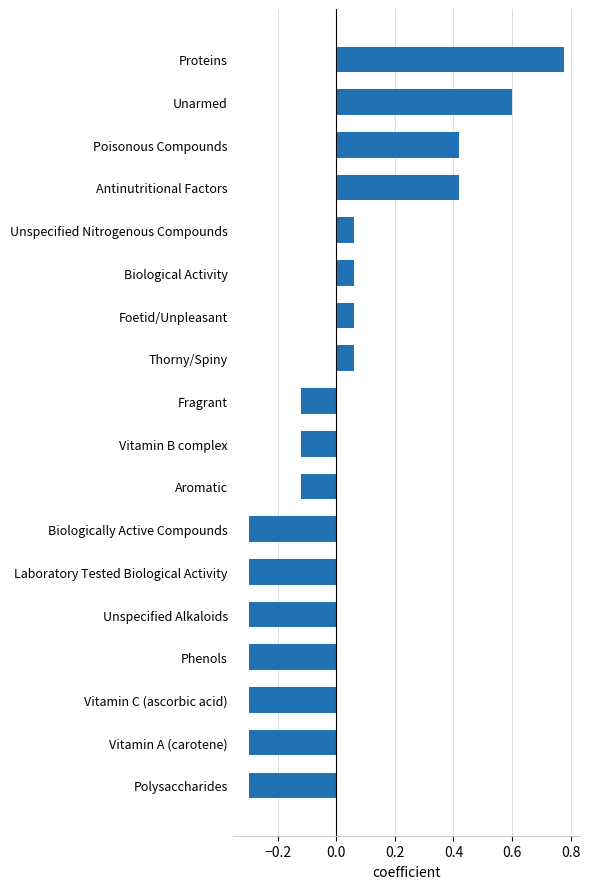

What is the value of the 14th bar from the top?

-0.3